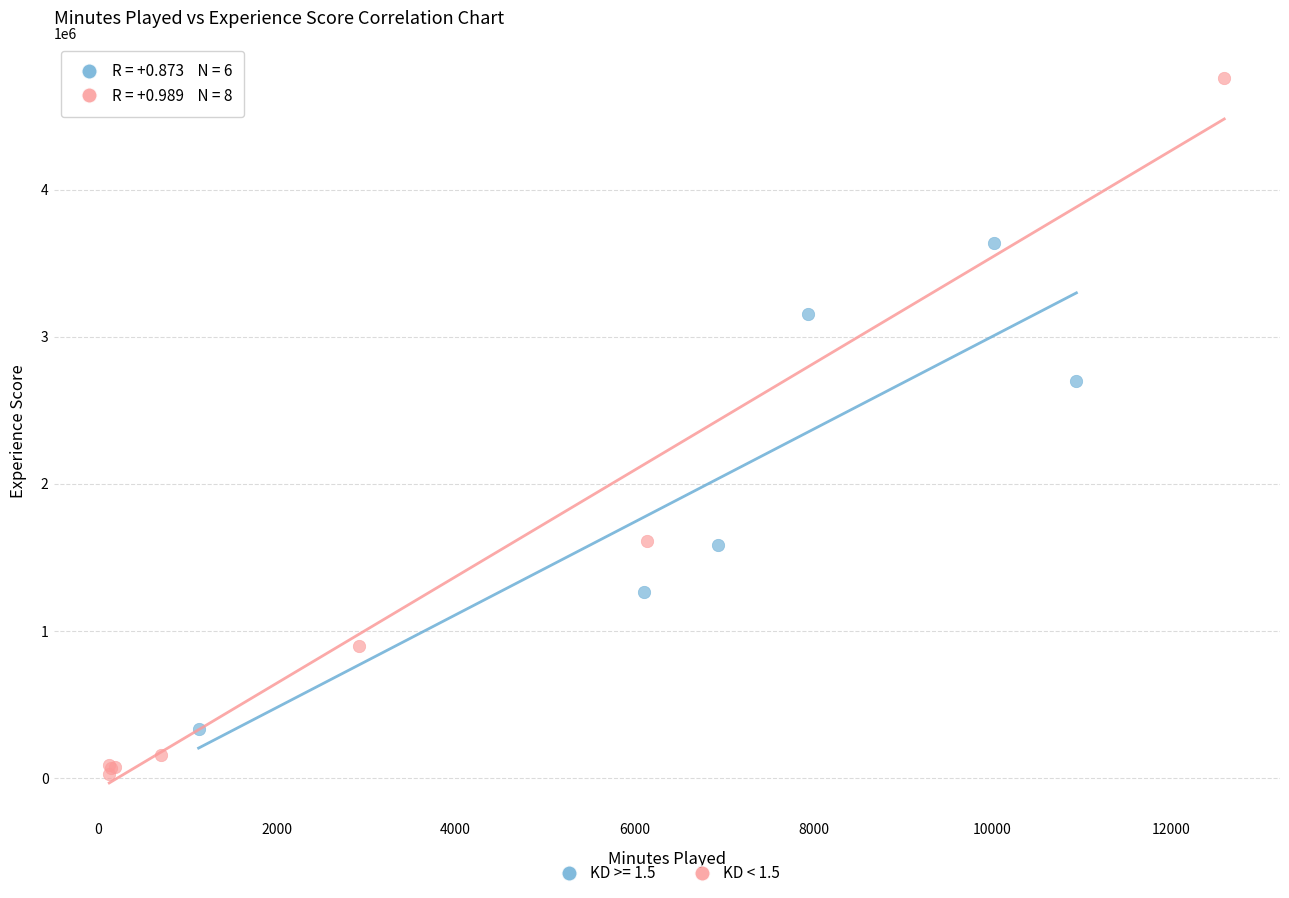

Which series reaches the maximum Y coordinate?

KD < 1.5